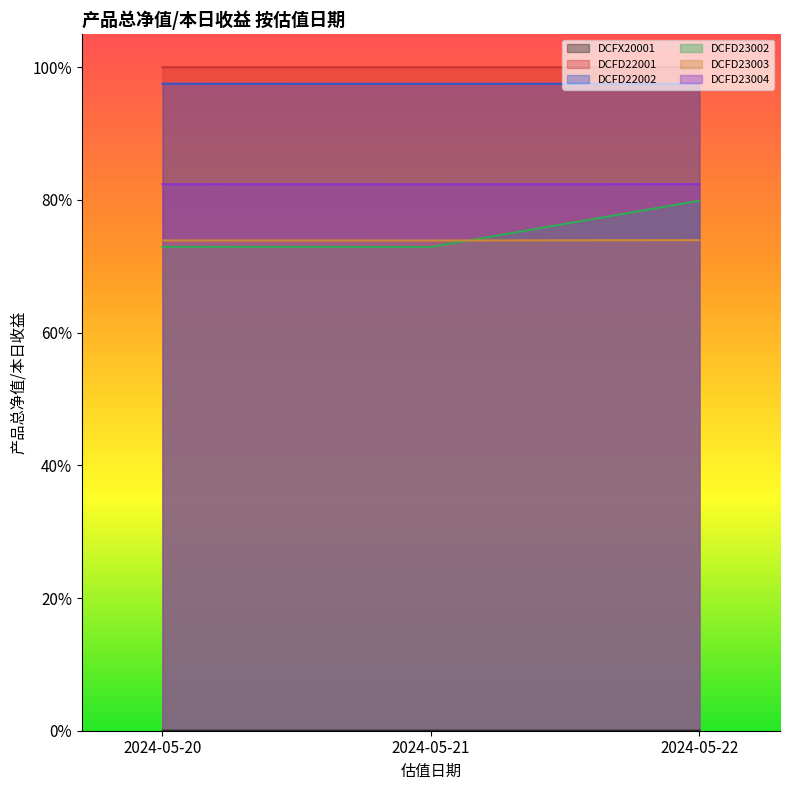

Which series has the largest total across all categories?

DCFD22001